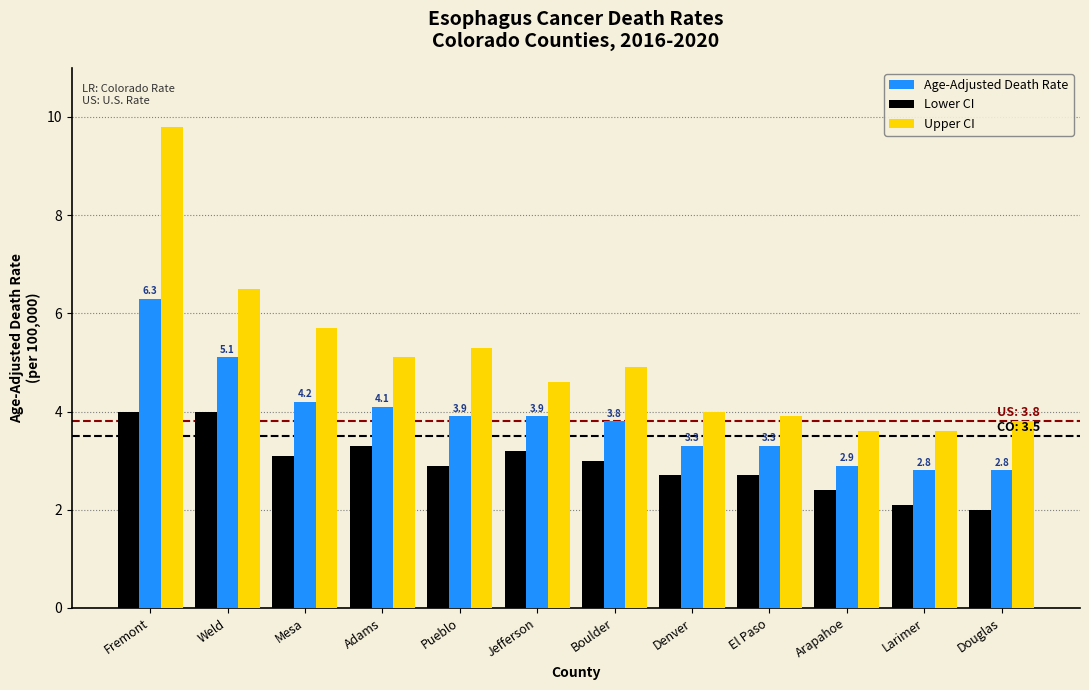

What is the difference between the highest and lowest values at Adams?

1.8